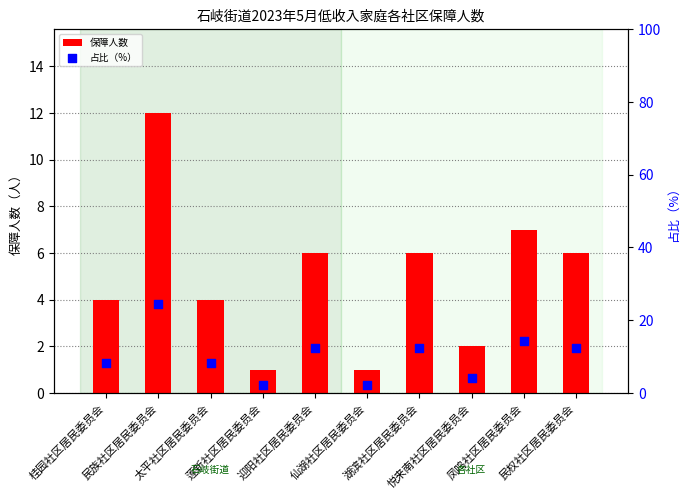

Which series contains the lowest Y value?

保障人数